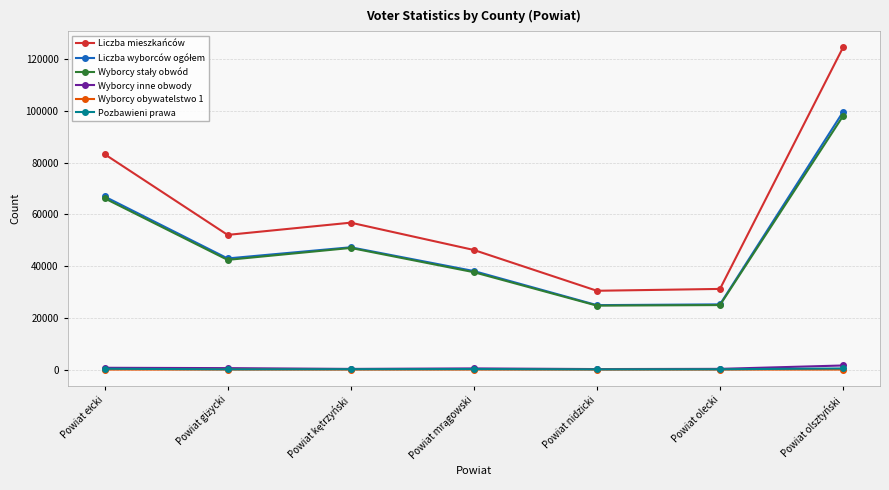

What is the label of the 2nd point from the right?

Powiat olecki